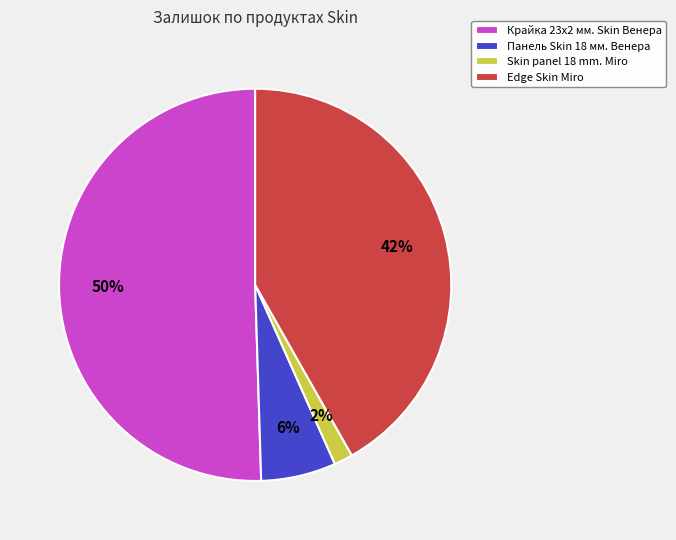

Do Панель Skin 18 мм. Венера and Skin panel 18 mm. Miro together represent more than half of the pie?

No